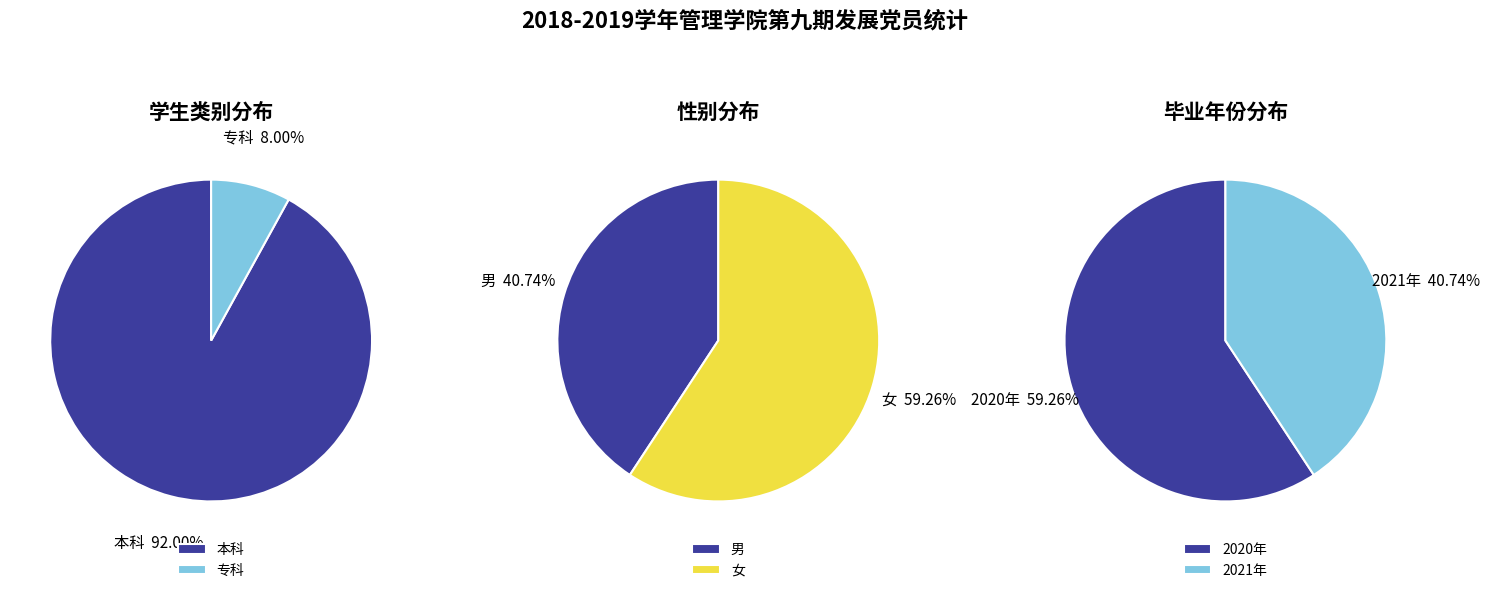

Which category has the smallest portion of the pie?

专科